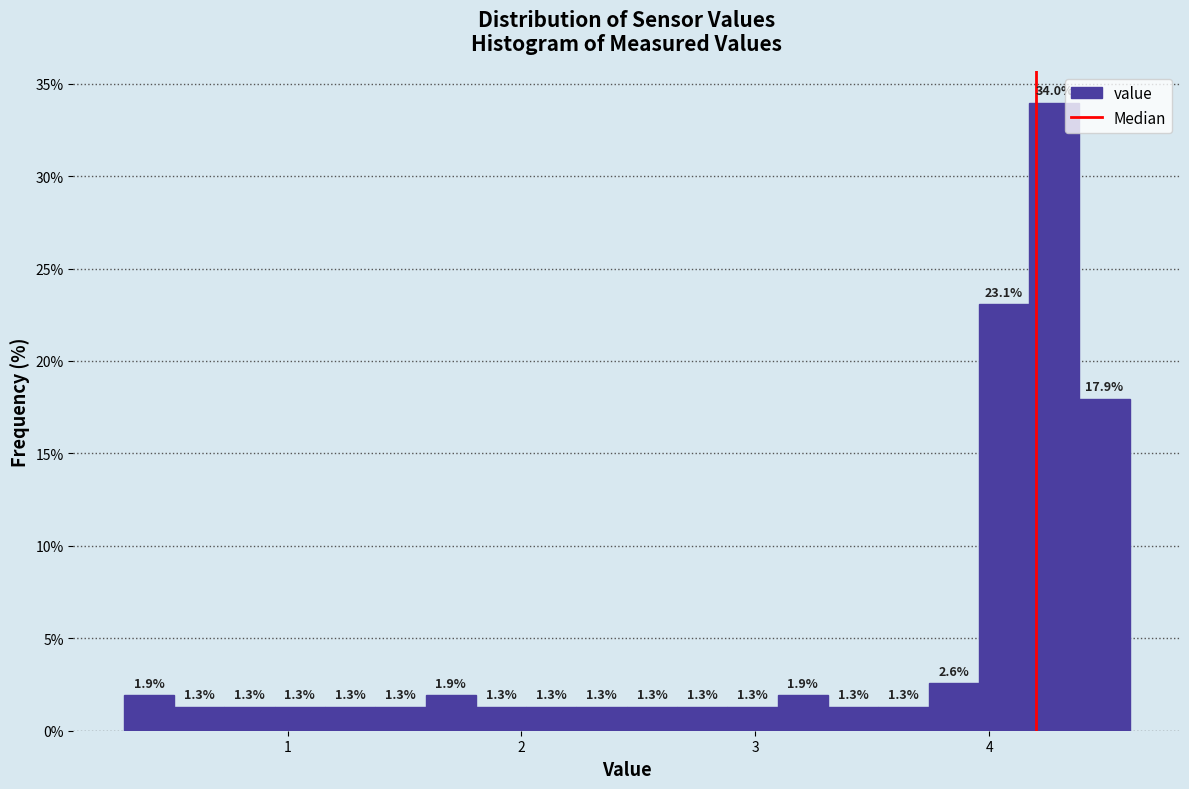

Around what value on the x-axis is the tallest bar? Give the approximate position of its centre, as read against the axis.

4.3